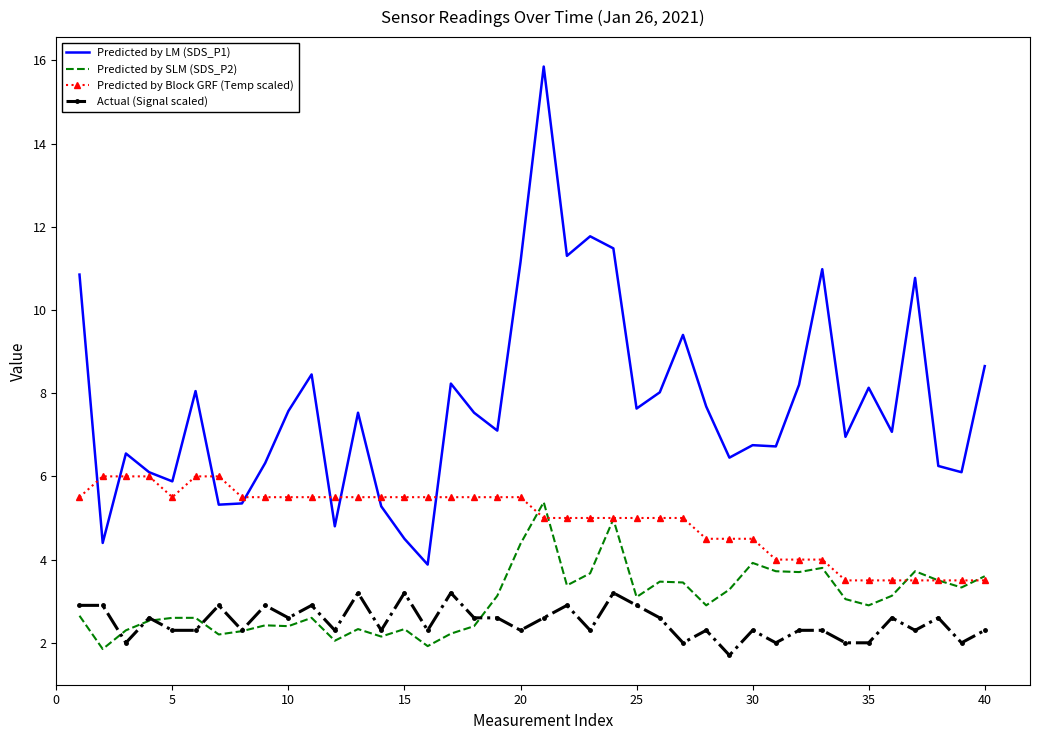

Which series has the largest range (max minus min)?

Predicted by LM (SDS_P1)